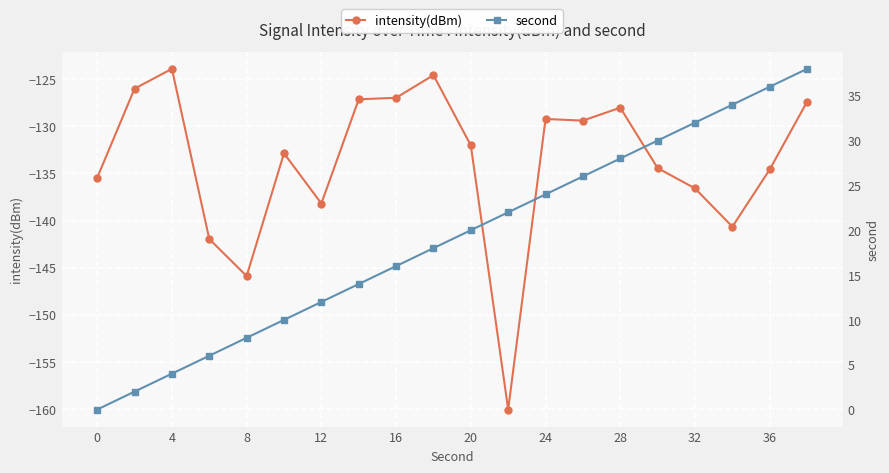

What is the value of the second point at the 9th from the left?

16.0